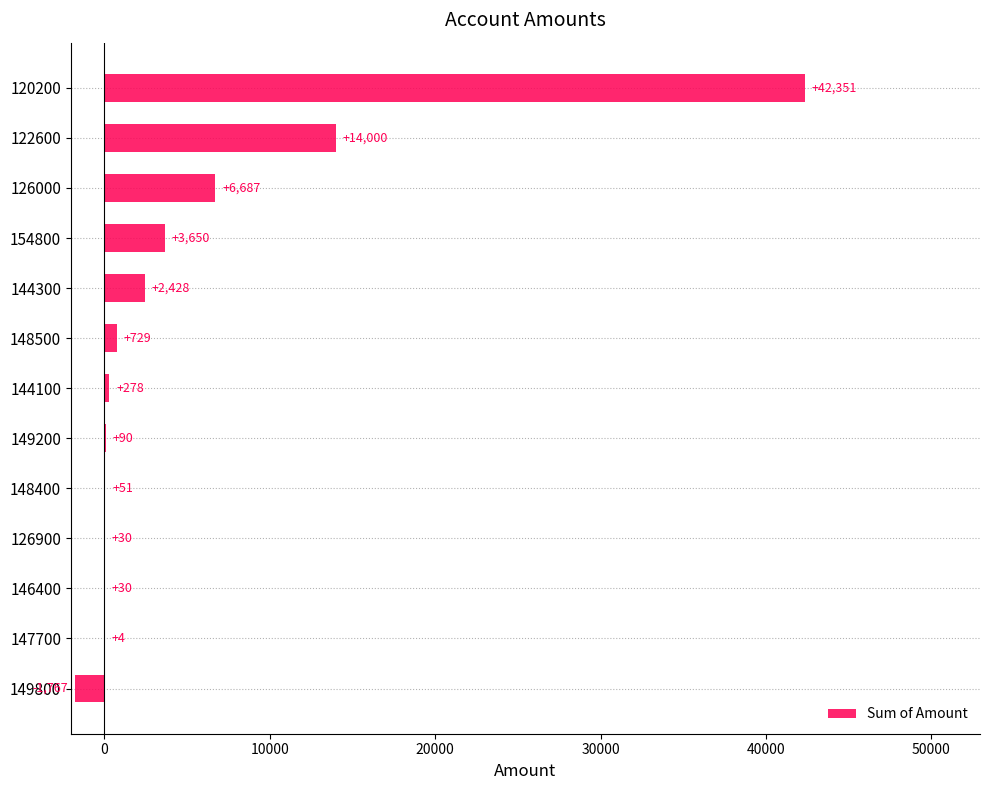

Approximately how many times larger is the value at 149200 compared to 144100?

0.3